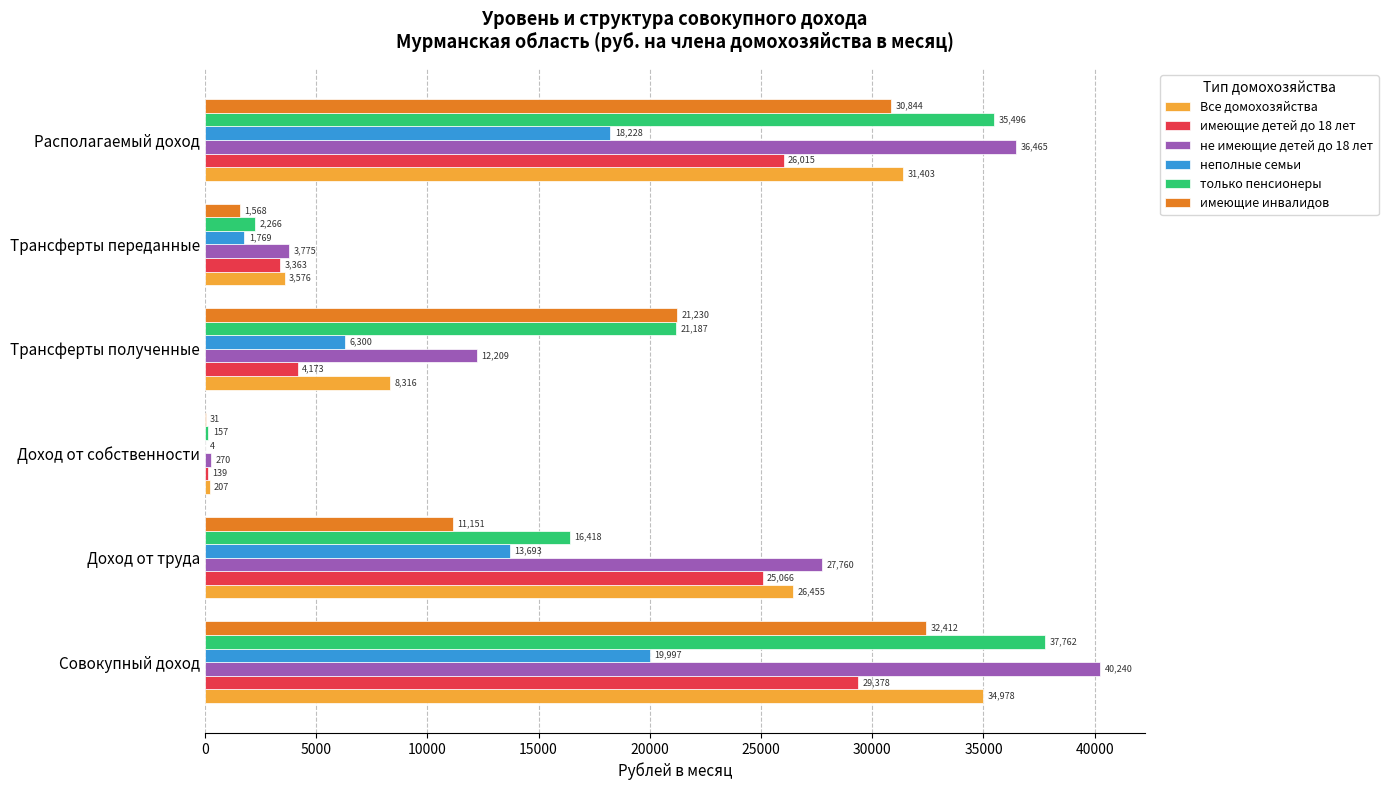

The value of имеющие детей до 18 лет at Совокупный доход is 46565.8. True or false?

False